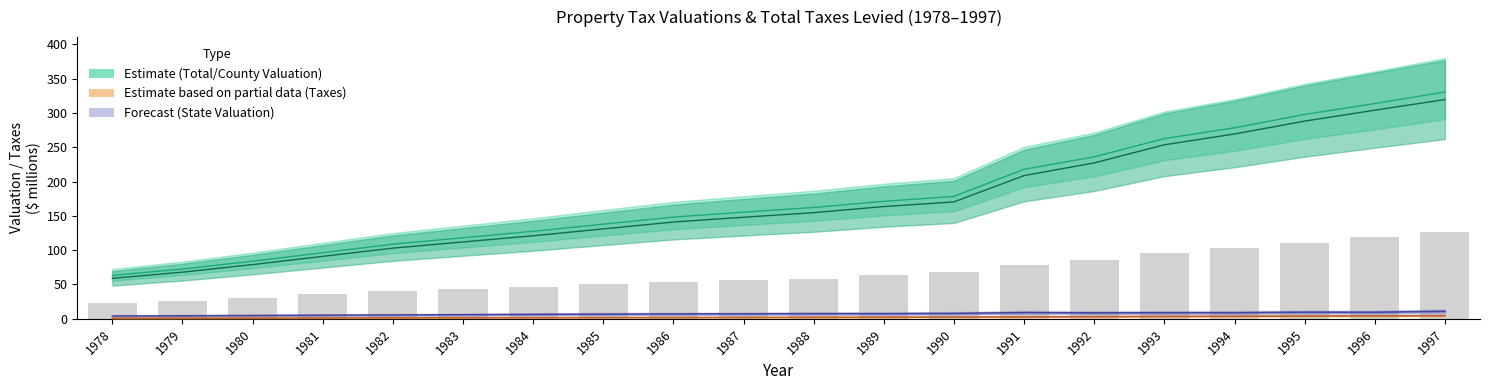

The State Assessed Valuation series shows 13.2 at 1993. True or false?

False